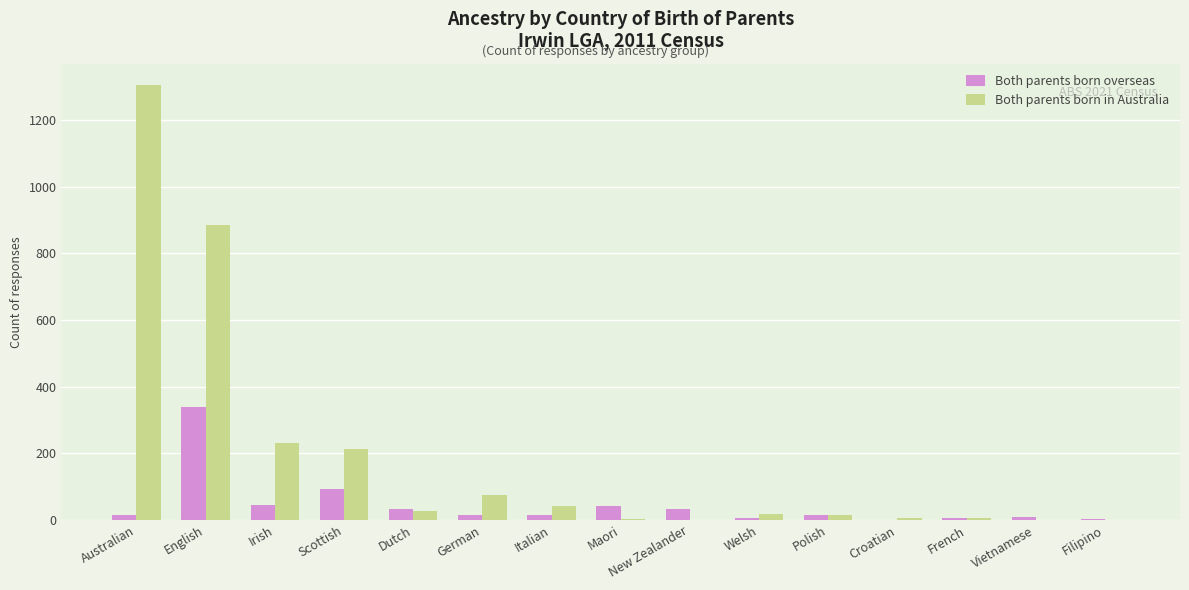

How many series are shown in this chart?

2